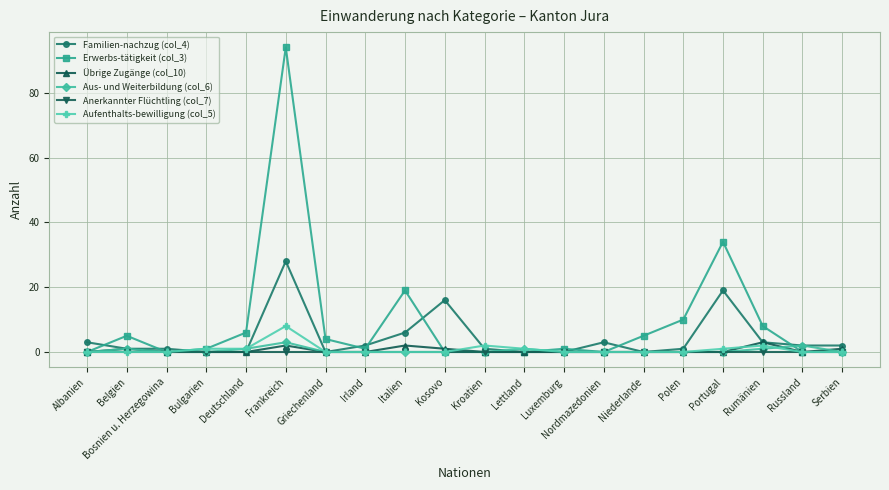

What is the difference between the Übrige Zugänge (col_10) values at Irland and Italien?

2